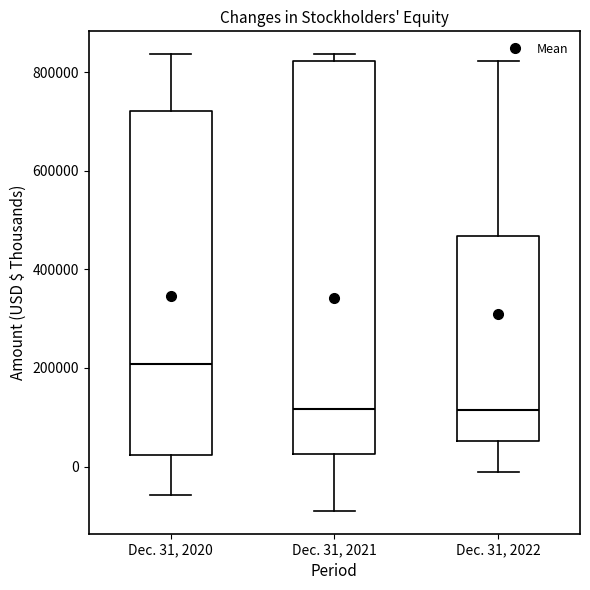

Where is the upper edge of the box for Dec. 31, 2022 on the y-axis? The values are not printed on the chart, so give them approximately, as read against the axis.

460000